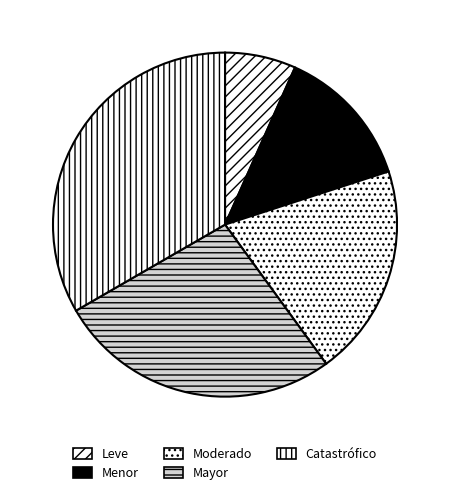

To the nearest percent, what is the average slice percentage?

20%